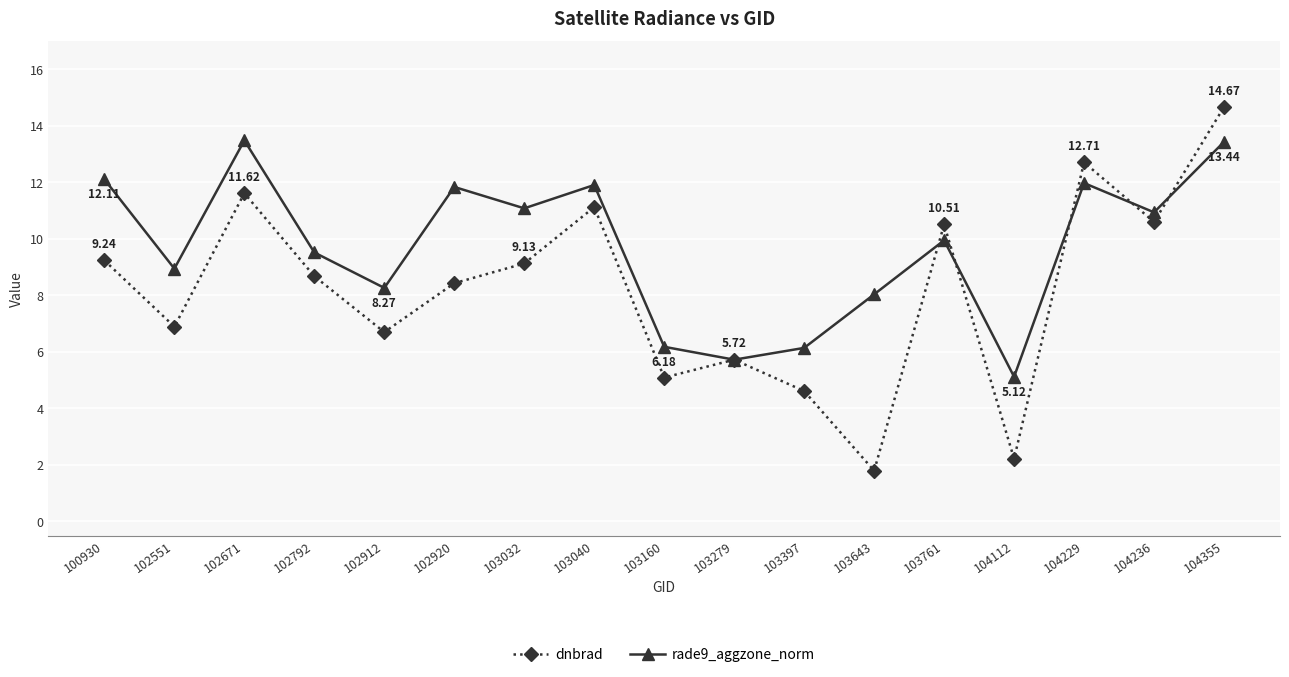

What is the difference between the highest and lowest values at 102920?

3.4